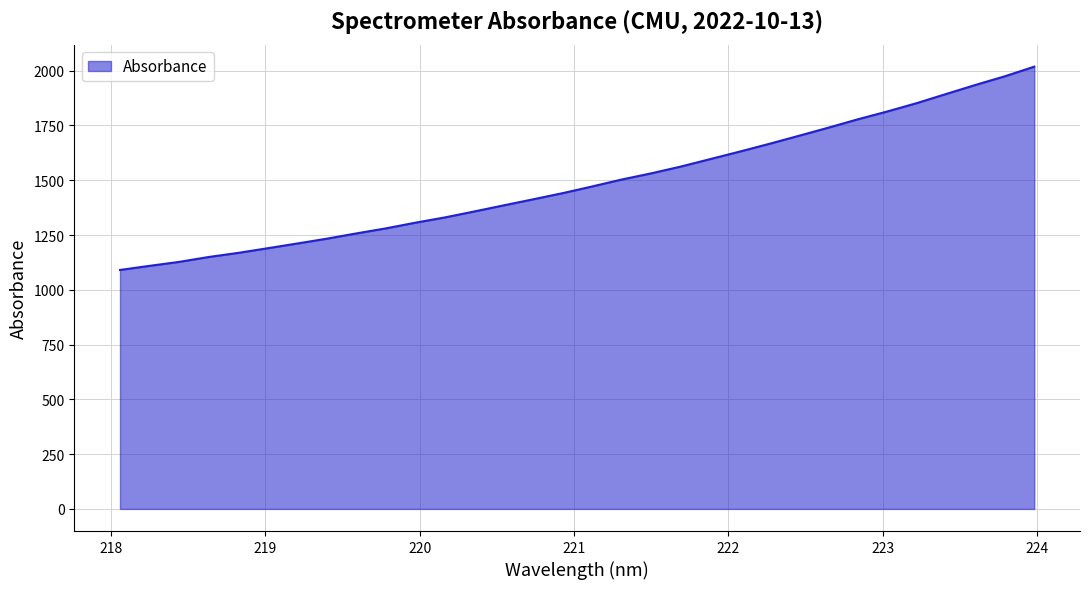

What is the minimum value shown in the chart?

1090.6